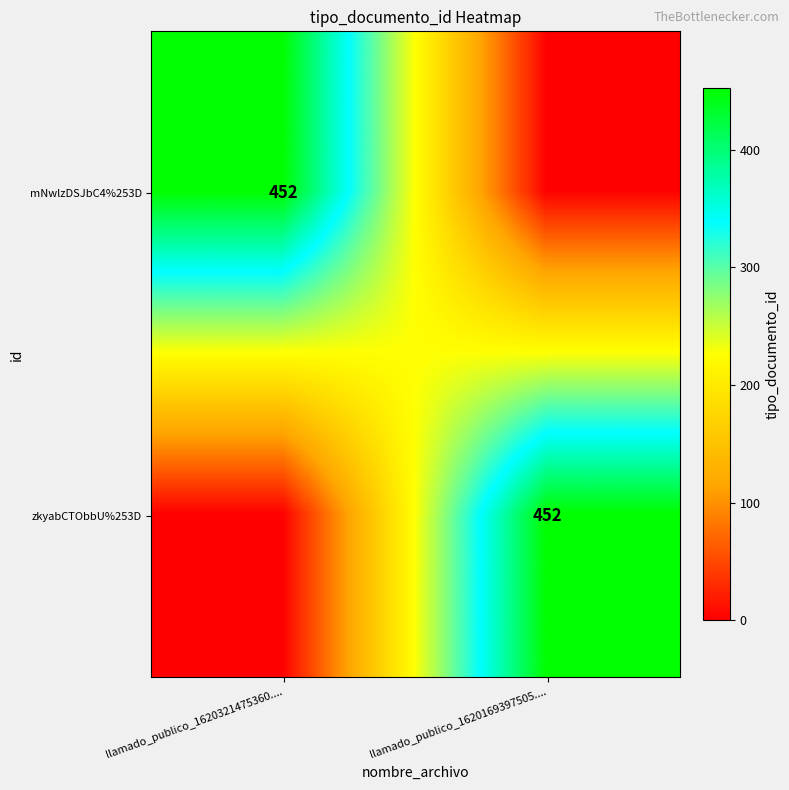

The zkyabCTObbU%253D series shows 452 at llamado_publico_1620169397505..... True or false?

True